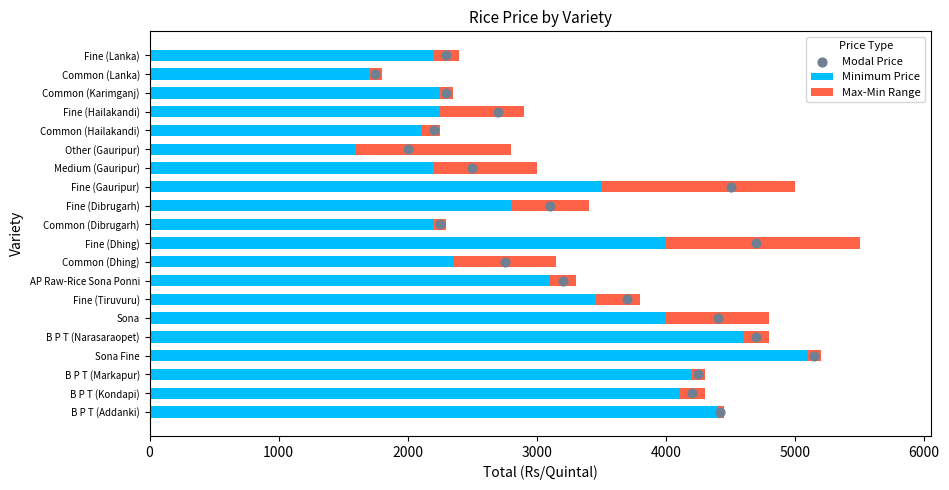

The value of Minimum Price at Common (Dibrugarh) is 2200. True or false?

True